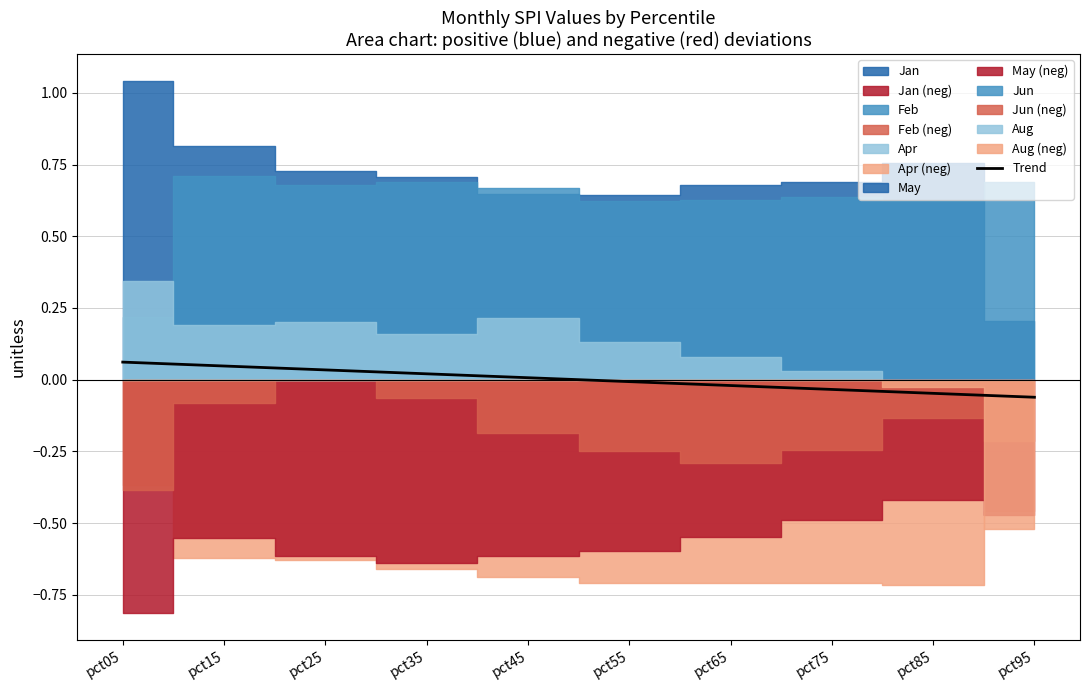

Rank the categories by value from lowest to highest.

pct95, pct85, pct75, pct65, pct55, pct45, pct35, pct25, pct15, pct05